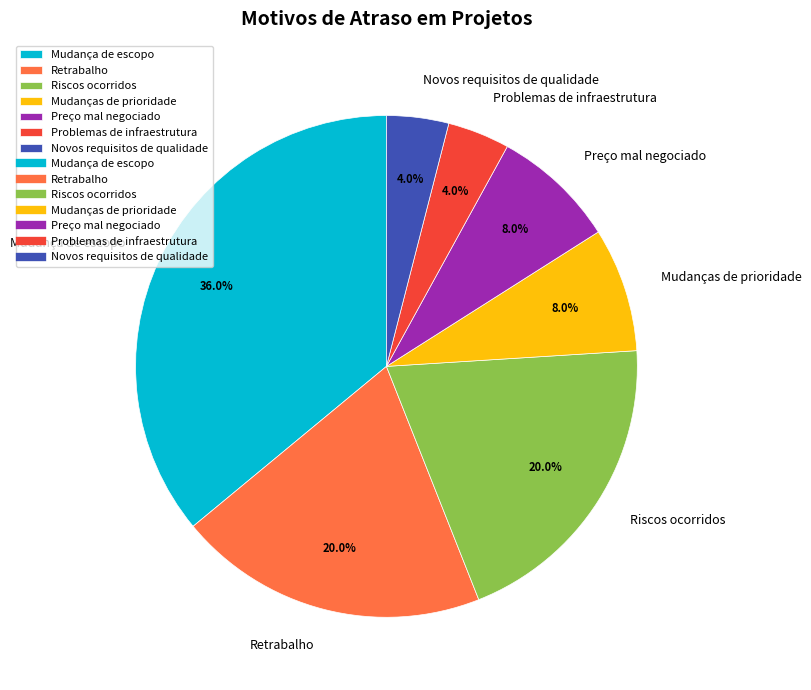

Does Preço mal negociado account for over 50% of the chart?

No